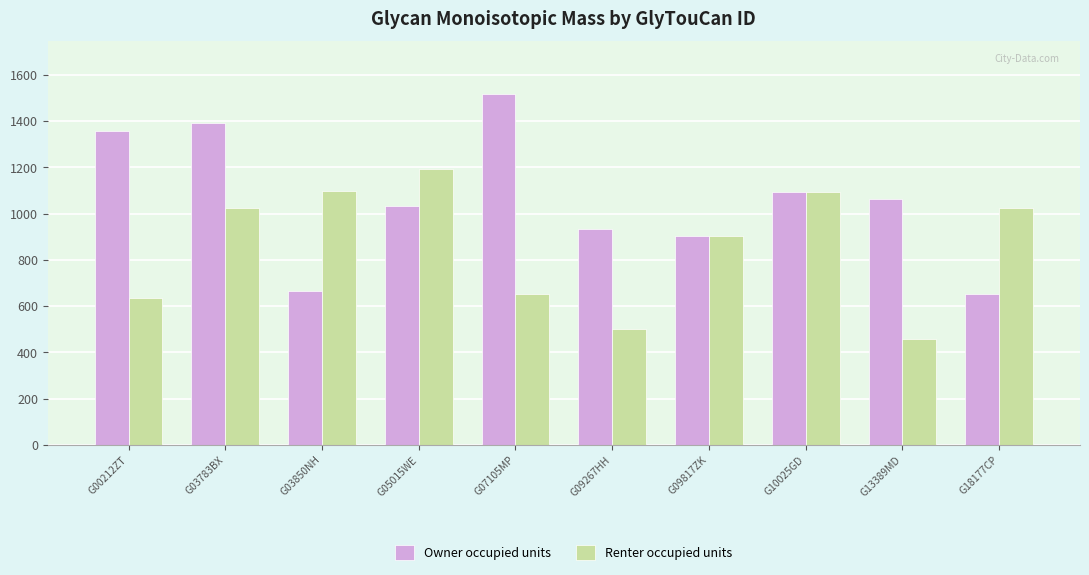

How many values in the Owner occupied units series exceed 1064?

5